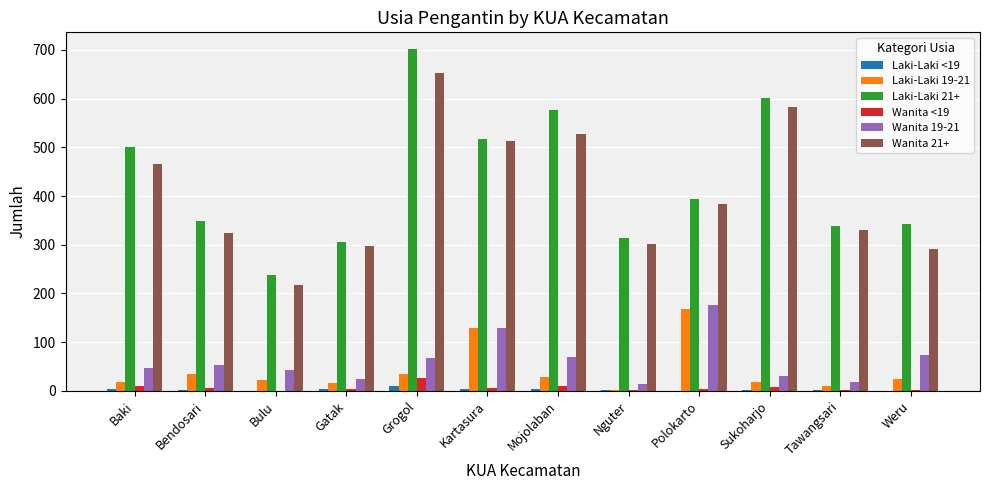

What are all the series names shown in the legend?

Laki-Laki <19, Laki-Laki 19-21, Laki-Laki 21+, Wanita <19, Wanita 19-21, Wanita 21+